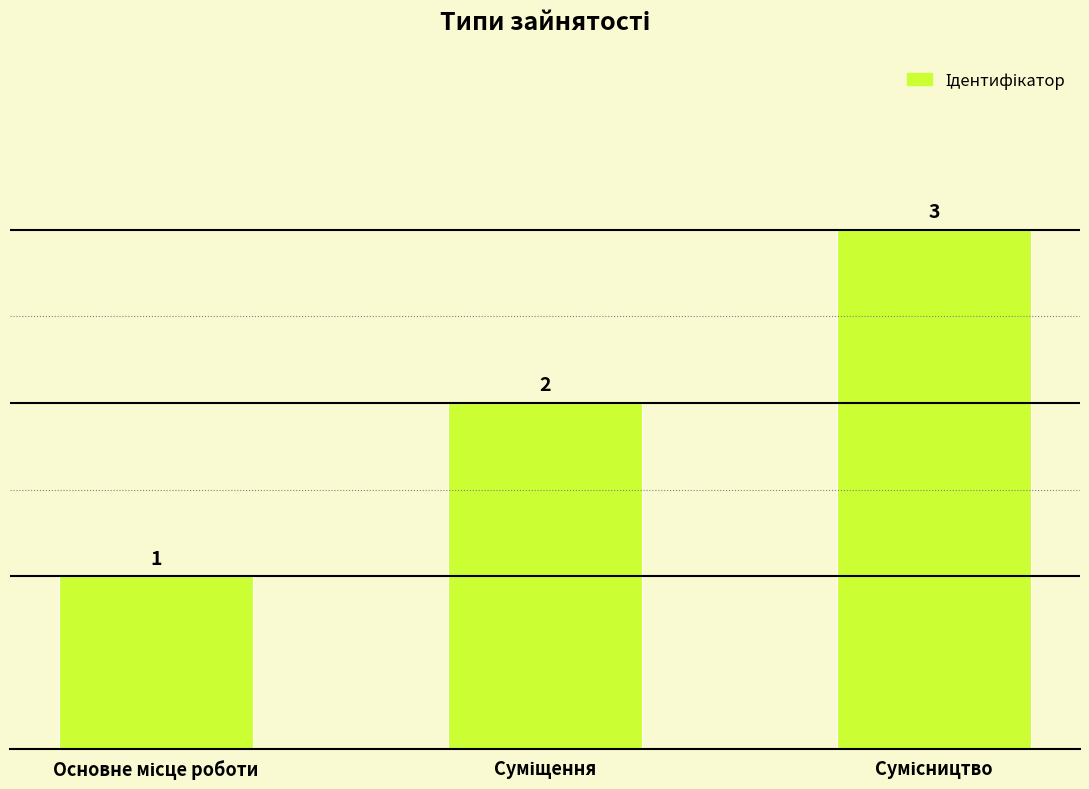

What is the difference between the maximum and minimum values?

2